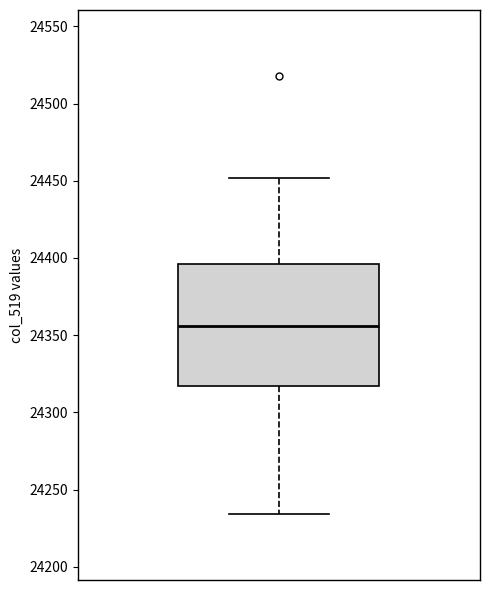

Transcribe this box plot: give where the median line is, the range the box spans, and where the two whiskers end, as read against the y-axis. The values are not printed on the chart, so give them approximately, as read against the axis.

median 24355, box 24315 to 24395, whiskers 24235 to 24450